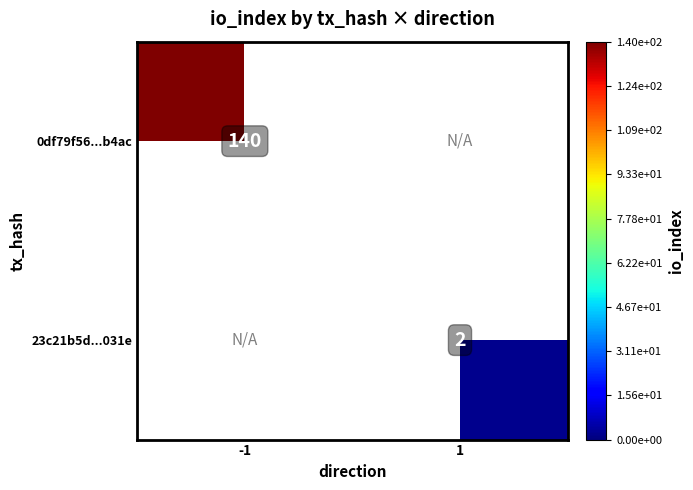

At which category does the chart reach its peak across all series?

-1